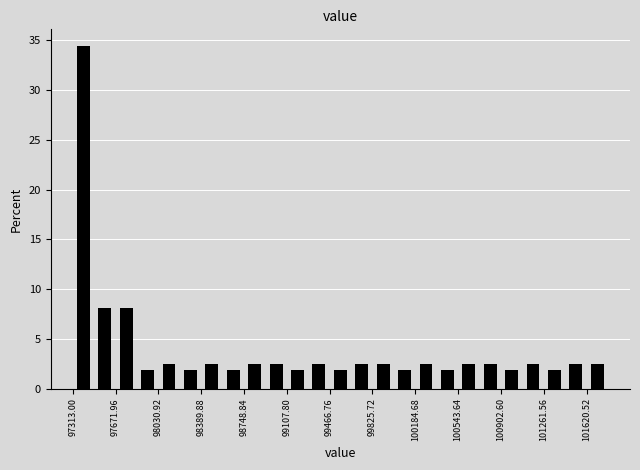

Around what value on the x-axis is the tallest bar? Give the approximate position of its centre, as read against the axis.

97400